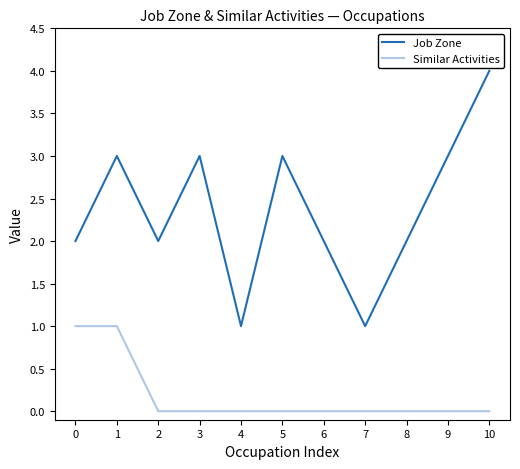

True or false: Job Zone and Similar Activities cross at least once.

False